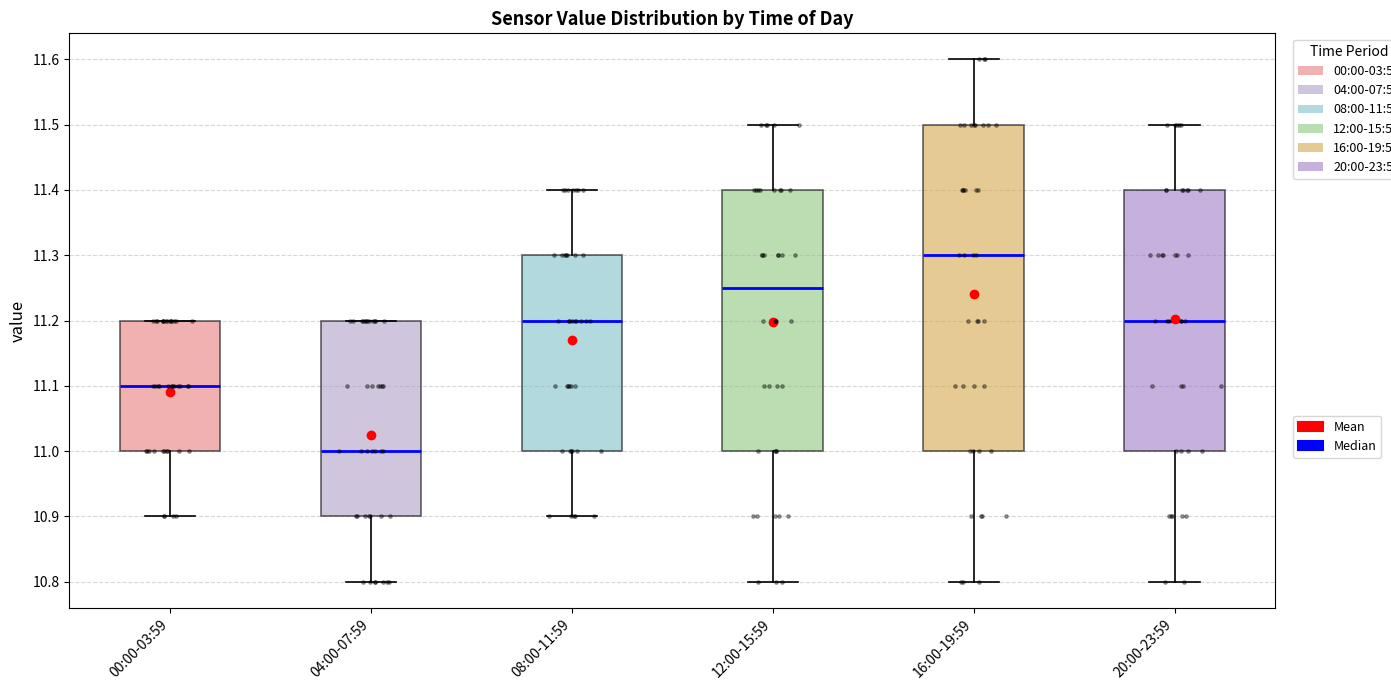

Reading left to right, transcribe this box plot: for each box, give where its median line is, the range the box spans, and where its two whiskers end, as read against the y-axis. The values are not printed on the chart, so give them approximately, as read against the axis.

00:00-03:59: median 11.10, box 11.00 to 11.20, whiskers 10.90 to 11.20
04:00-07:59: median 11.00, box 10.90 to 11.20, whiskers 10.80 to 11.20
08:00-11:59: median 11.20, box 11.00 to 11.30, whiskers 10.90 to 11.40
12:00-15:59: median 11.25, box 11.00 to 11.40, whiskers 10.80 to 11.50
16:00-19:59: median 11.30, box 11.00 to 11.50, whiskers 10.80 to 11.60
20:00-23:59: median 11.20, box 11.00 to 11.40, whiskers 10.80 to 11.50